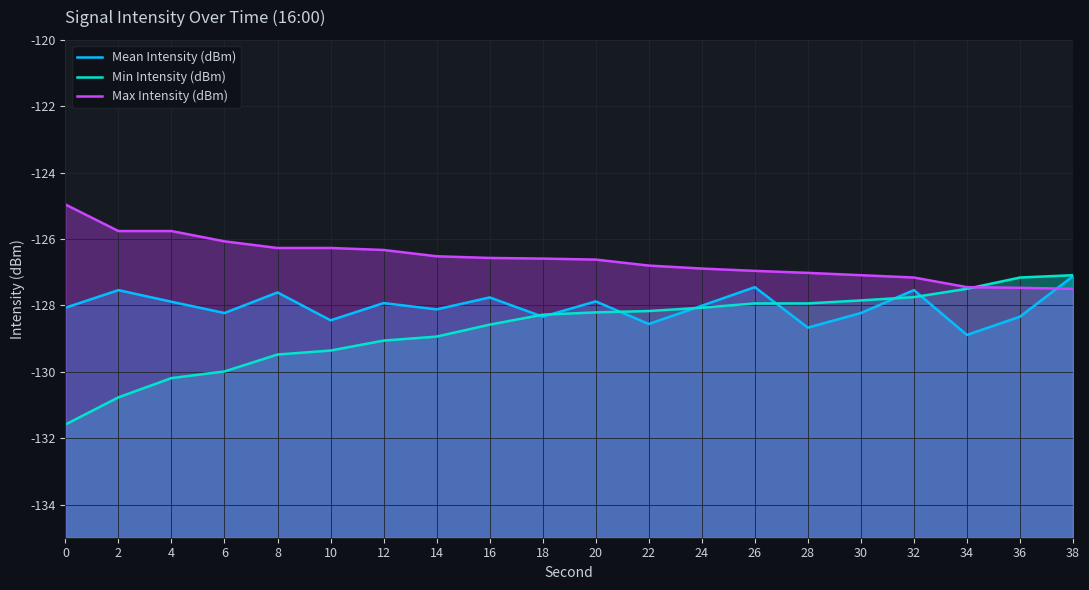

Reading right to left, what are all the values shown in this chart?

Mean Intensity (dBm): 38=-127.1	36=-128.3	34=-128.9	32=-127.5	30=-128.2	28=-128.7	26=-127.5	24=-128.0	22=-128.6	20=-127.9	18=-128.3	16=-127.8	14=-128.1	12=-127.9	10=-128.4	8=-127.6	6=-128.2	4=-127.9	2=-127.5	0=-128.1
Min Intensity (dBm): 38=-127.1	36=-127.2	34=-127.5	32=-127.8	30=-127.8	28=-127.9	26=-127.9	24=-128.1	22=-128.2	20=-128.2	18=-128.3	16=-128.6	14=-128.9	12=-129.1	10=-129.4	8=-129.5	6=-130.0	4=-130.2	2=-130.8	0=-131.6
Max Intensity (dBm): 38=-127.5	36=-127.5	34=-127.5	32=-127.2	30=-127.1	28=-127.0	26=-127.0	24=-126.9	22=-126.8	20=-126.6	18=-126.6	16=-126.6	14=-126.5	12=-126.3	10=-126.3	8=-126.3	6=-126.1	4=-125.8	2=-125.8	0=-125.0